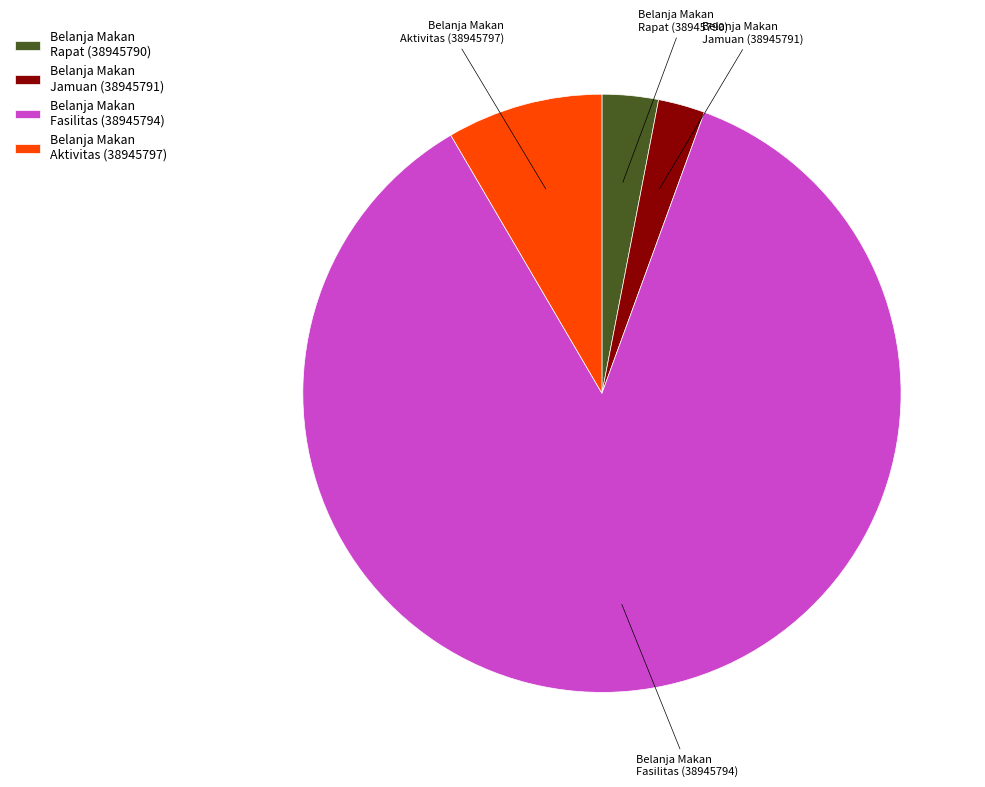

How many segments does this pie chart have?

4